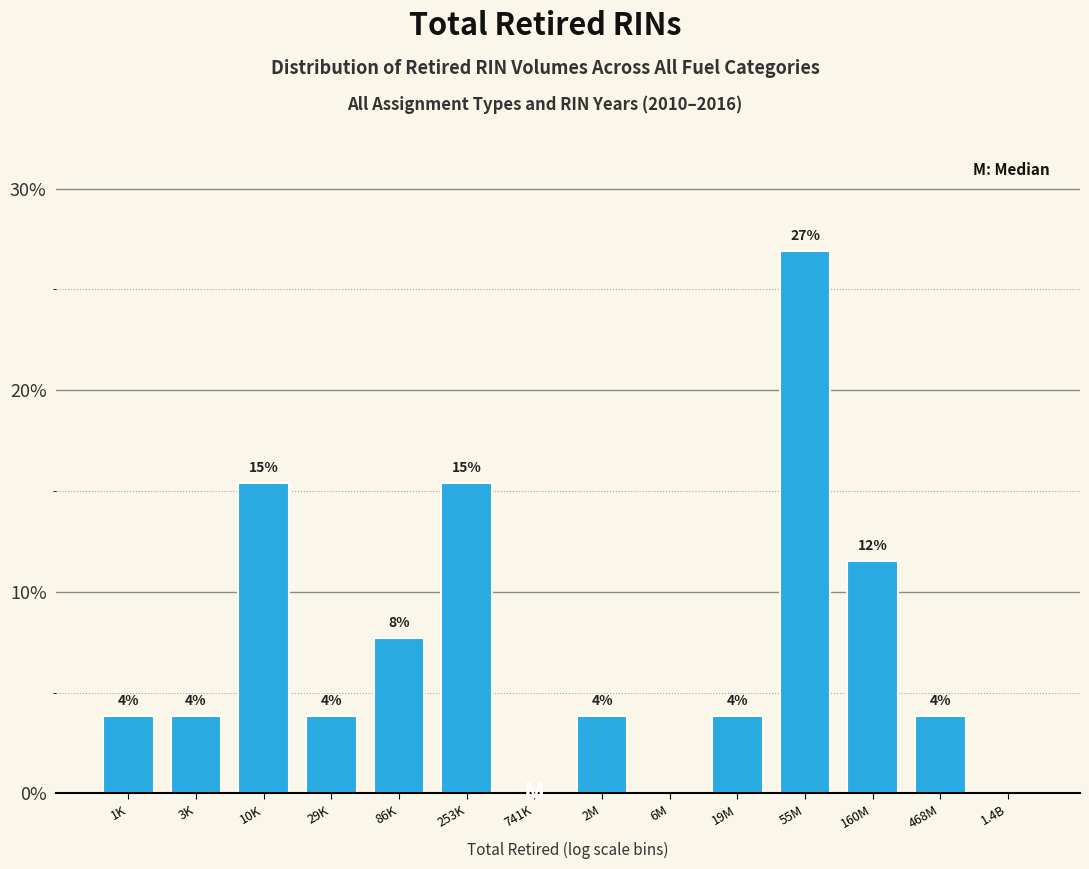

Are the bars horizontal?

No